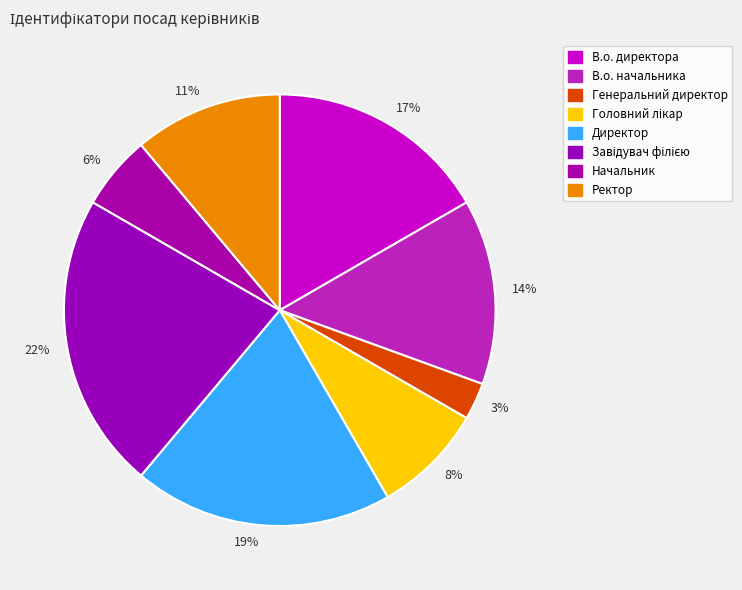

How many segments does this pie chart have?

8